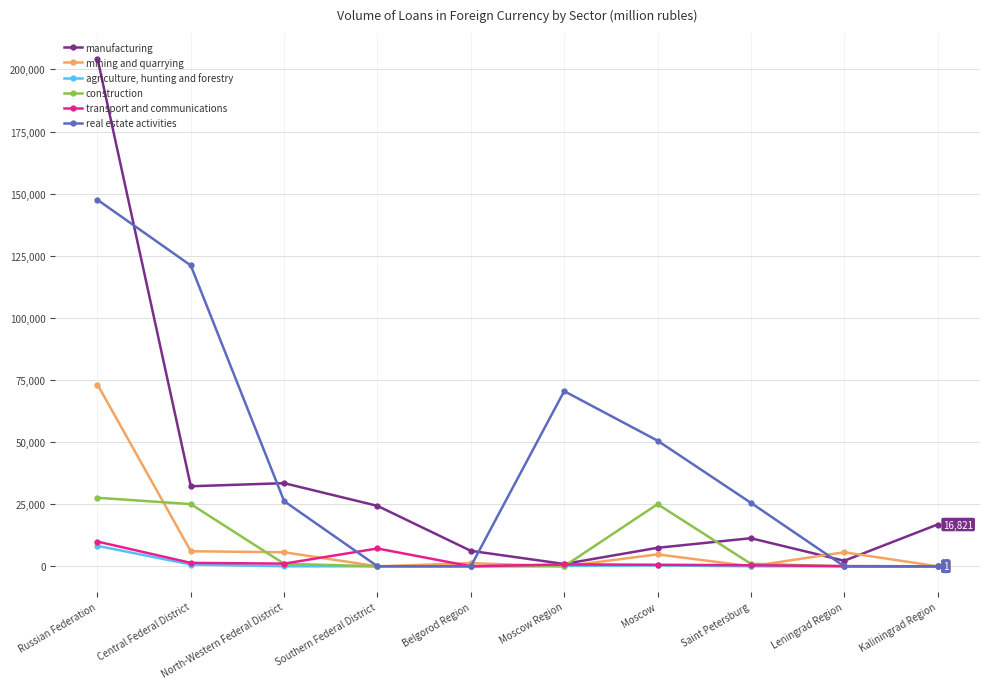

Which series has the largest range (max minus min)?

manufacturing